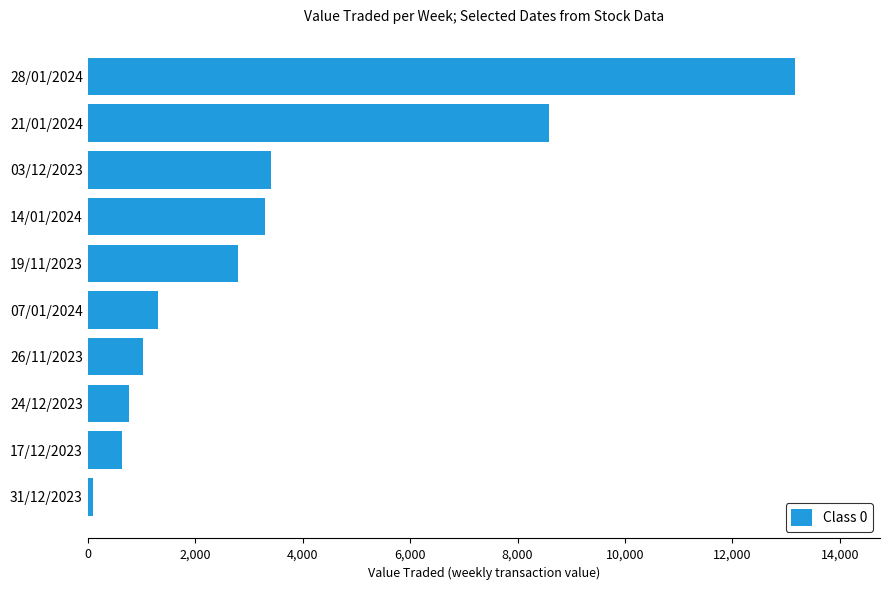

Reading top to bottom, list all the values displayed in this chart.

13166	8594	3409	3296	2804	1305	1034	763	630	95